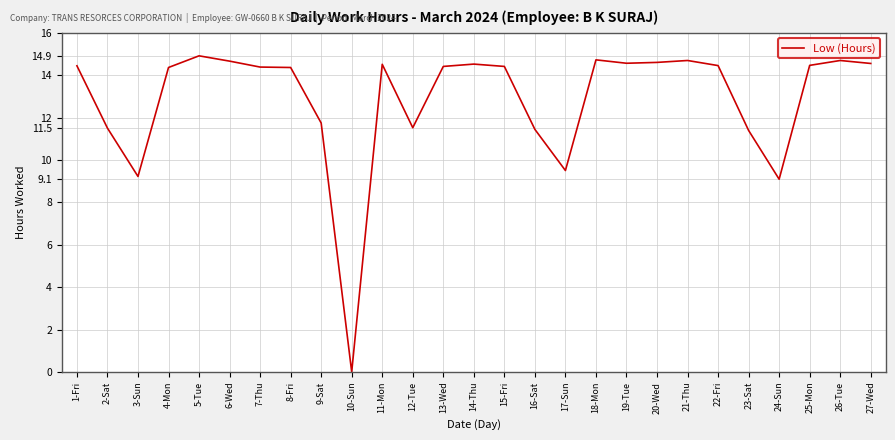

What is the greatest value displayed?

14.9